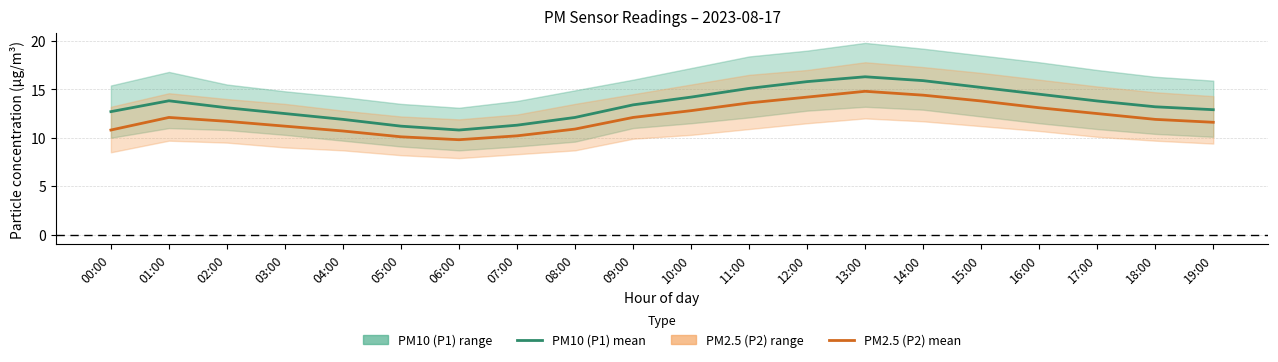

What is the total value across all series at 07:00?

21.5